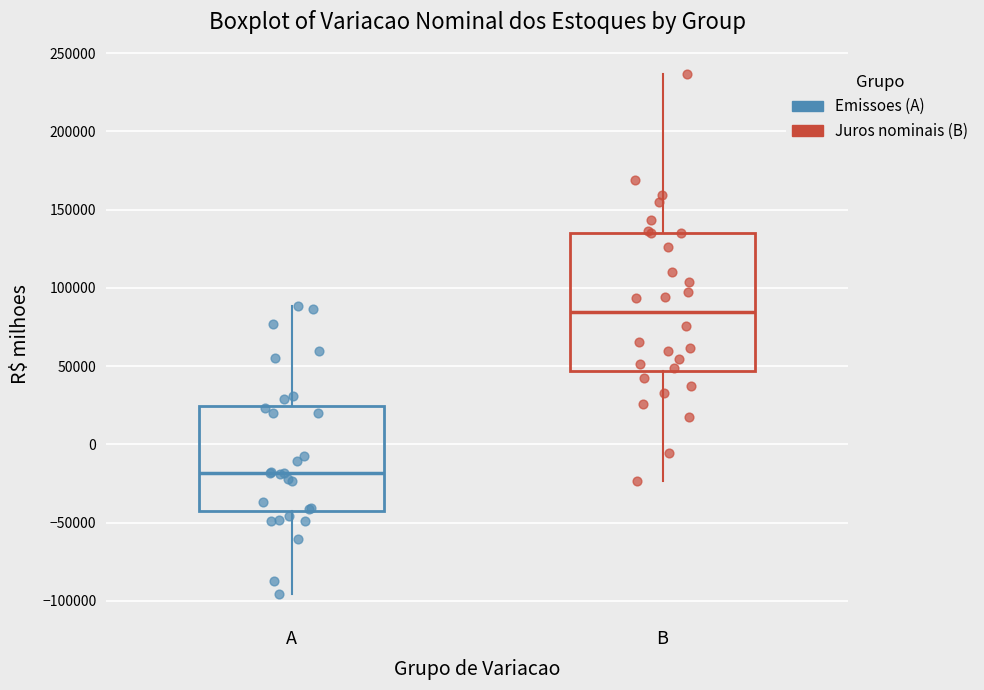

Where is the upper edge of the box for A on the y-axis? The values are not printed on the chart, so give them approximately, as read against the axis.

25000